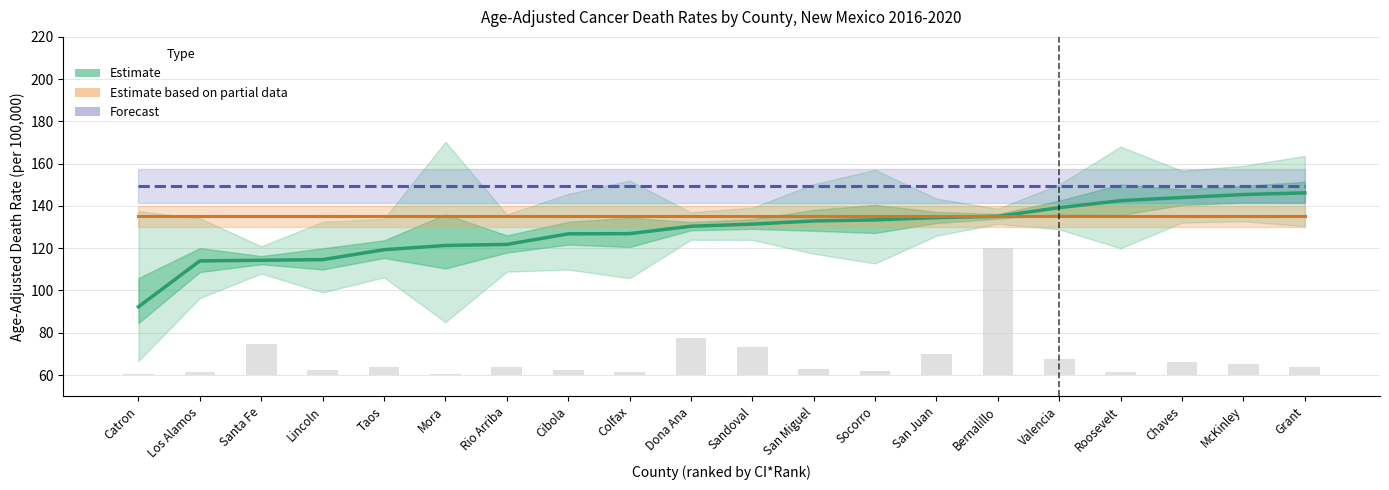

What is the spread (max minus min) of values at Valencia?

14.3